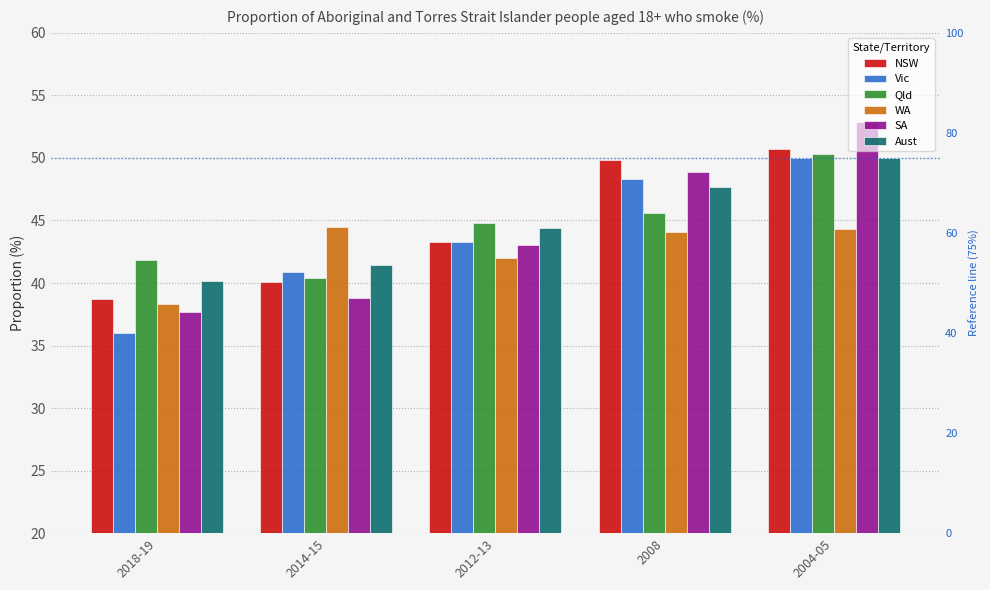

What is the average value of the SA series?

44.3